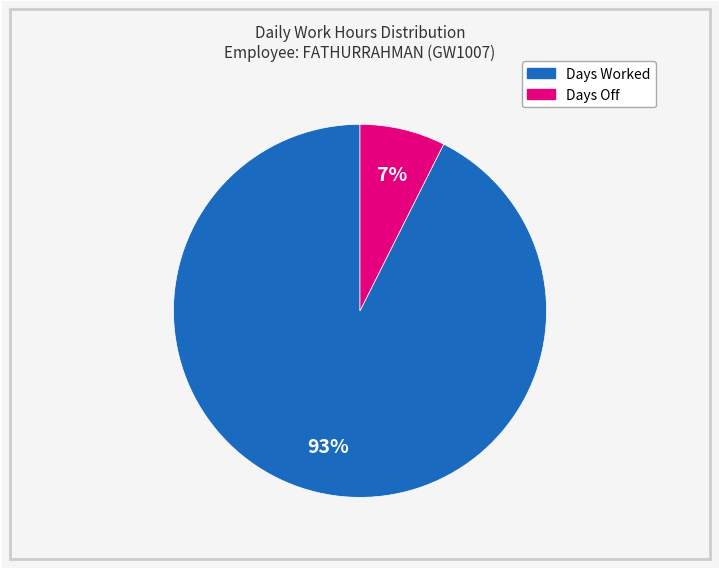

Which category has the biggest portion of the pie?

Days Worked